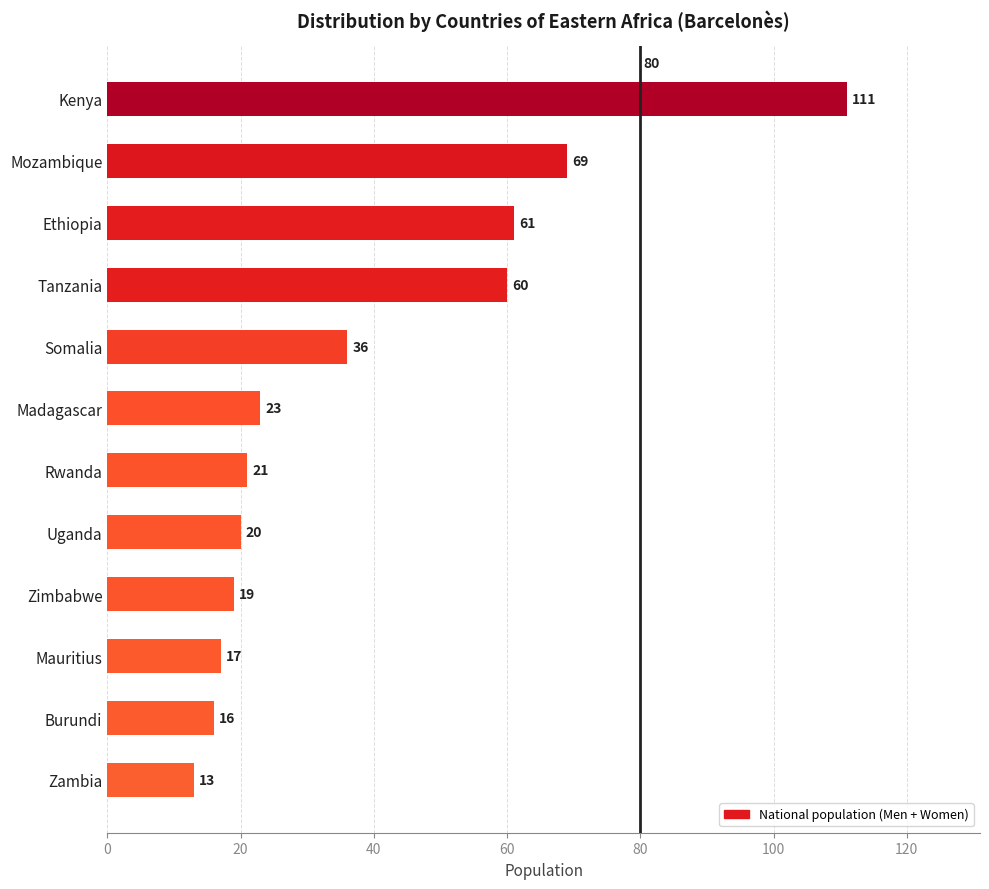

Reading top to bottom, list all the values displayed in this chart.

Kenya=111	Mozambique=69	Ethiopia=61	Tanzania=60	Somalia=36	Madagascar=23	Rwanda=21	Uganda=20	Zimbabwe=19	Mauritius=17	Burundi=16	Zambia=13